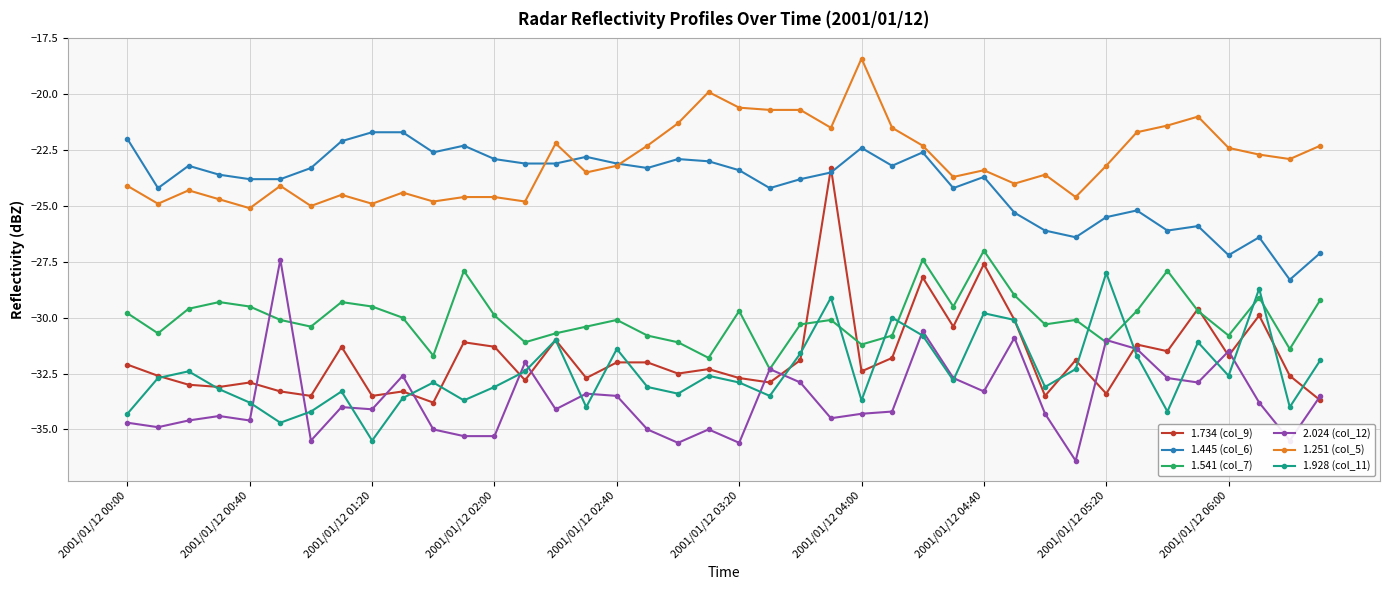

Which series has the largest range (max minus min)?

1.734 (col_9)